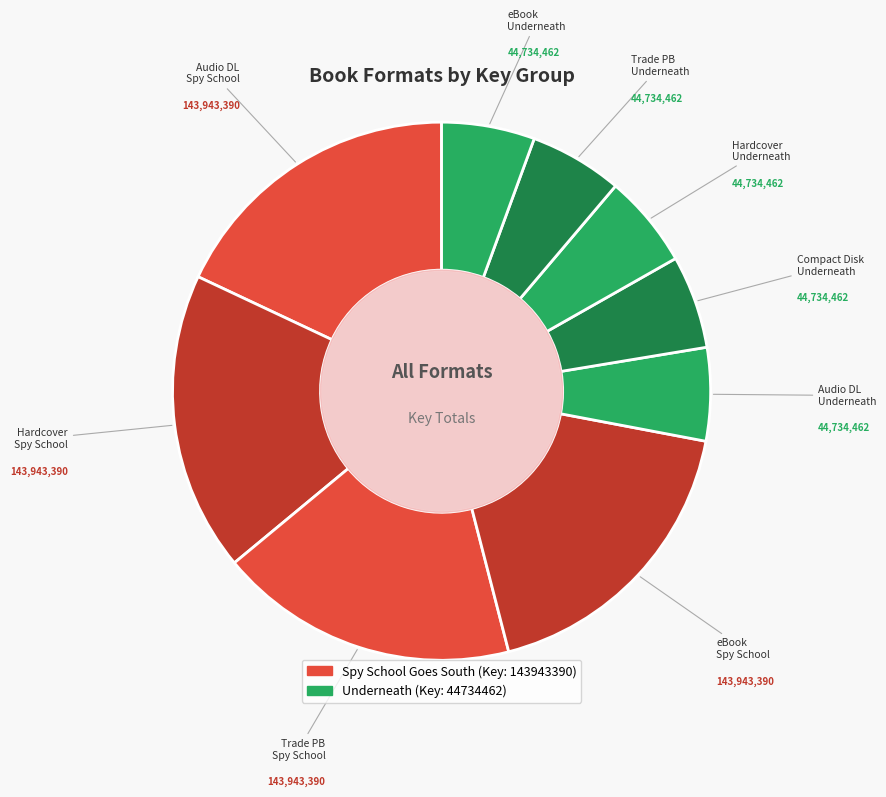

How many segments does this pie chart have?

9